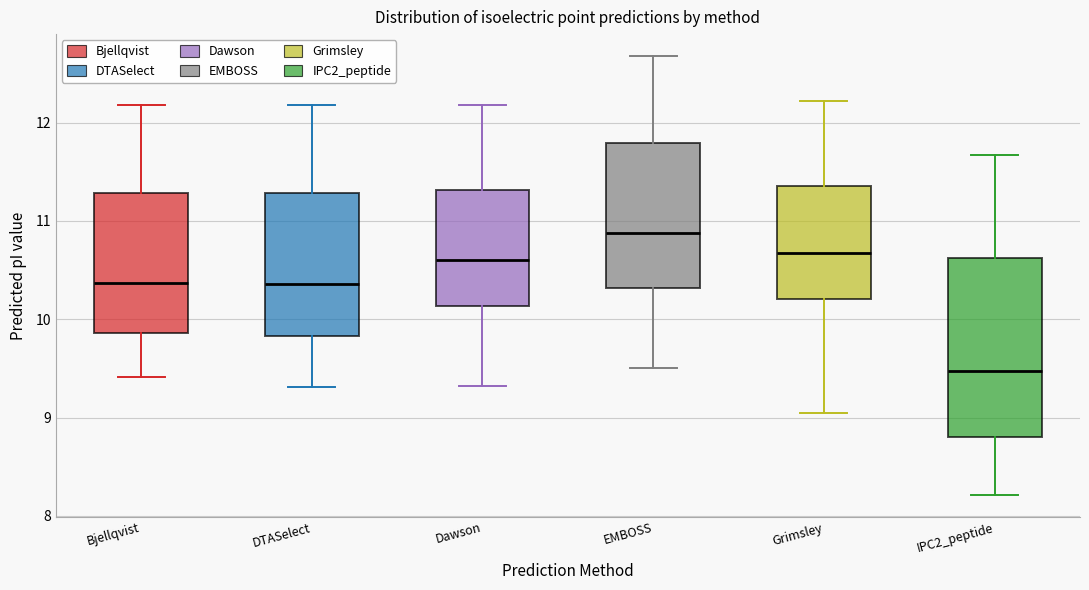

Reading left to right, transcribe this box plot: for each box, give where its median line is, the range the box spans, and where its two whiskers end, as read against the y-axis. The values are not printed on the chart, so give them approximately, as read against the axis.

Bjellqvist: median 10.4, box 9.9 to 11.3, whiskers 9.4 to 12.2
DTASelect: median 10.4, box 9.8 to 11.3, whiskers 9.3 to 12.2
Dawson: median 10.6, box 10.1 to 11.3, whiskers 9.3 to 12.2
EMBOSS: median 10.9, box 10.3 to 11.8, whiskers 9.5 to 12.7
Grimsley: median 10.7, box 10.2 to 11.4, whiskers 9.0 to 12.2
IPC2_peptide: median 9.5, box 8.8 to 10.6, whiskers 8.2 to 11.7